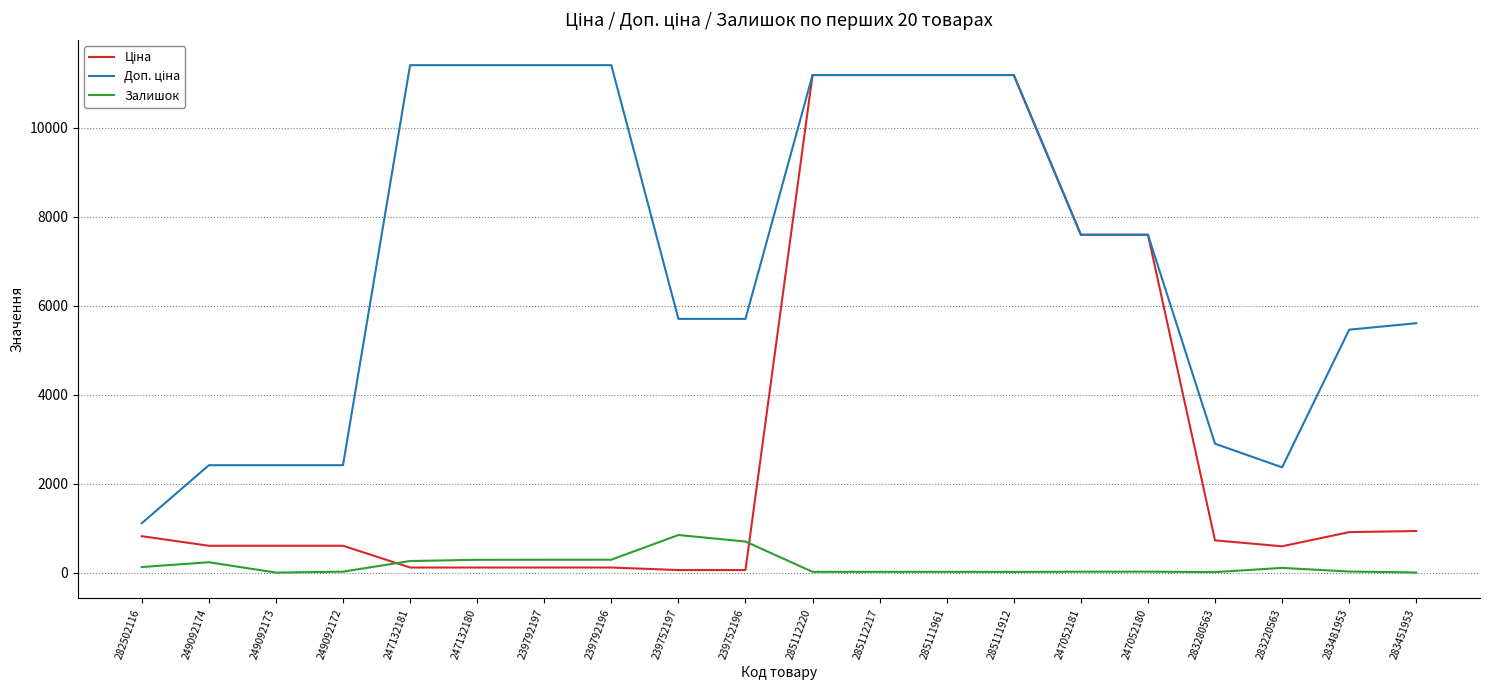

What is the greatest value displayed?

11410.0